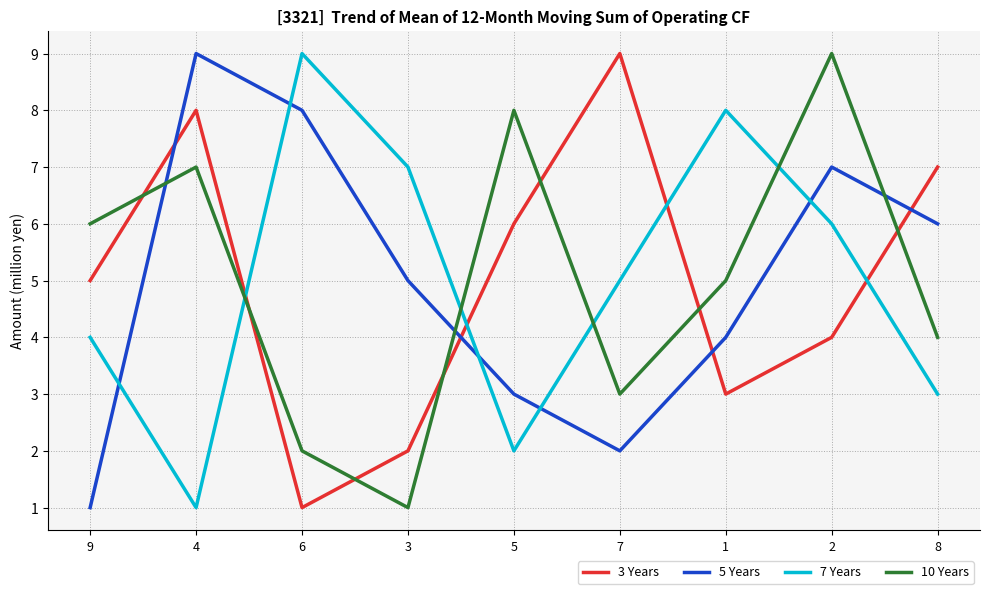

Read the 3 Years value at 9.

5